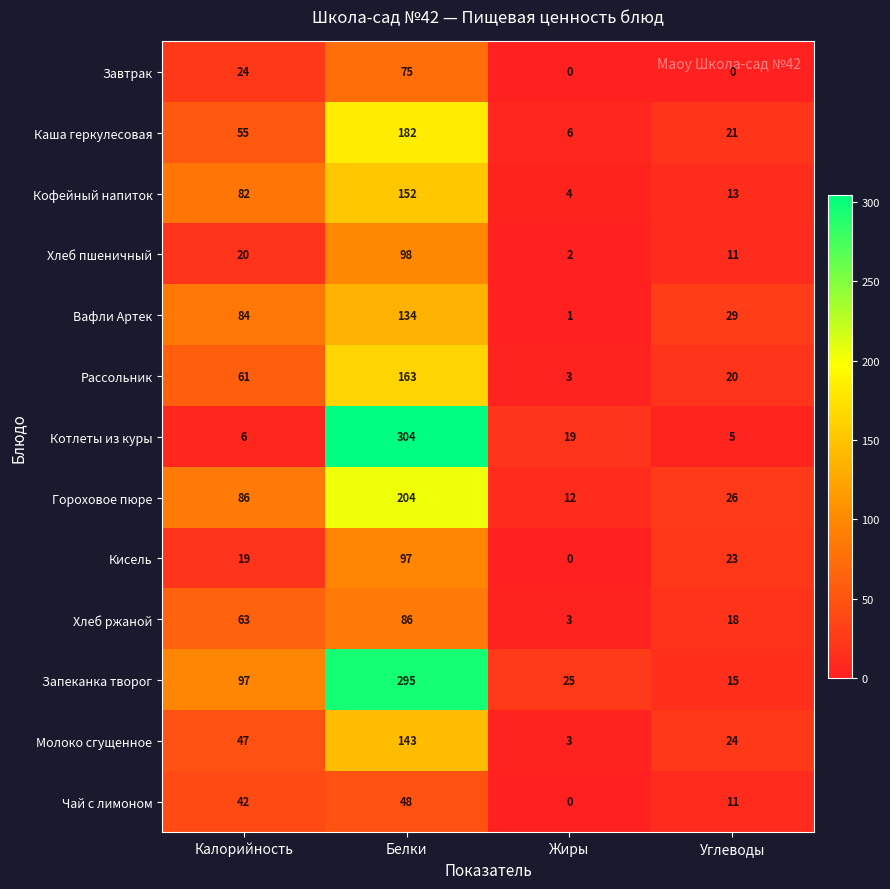

Which series has the widest spread of values?

Котлеты из куры